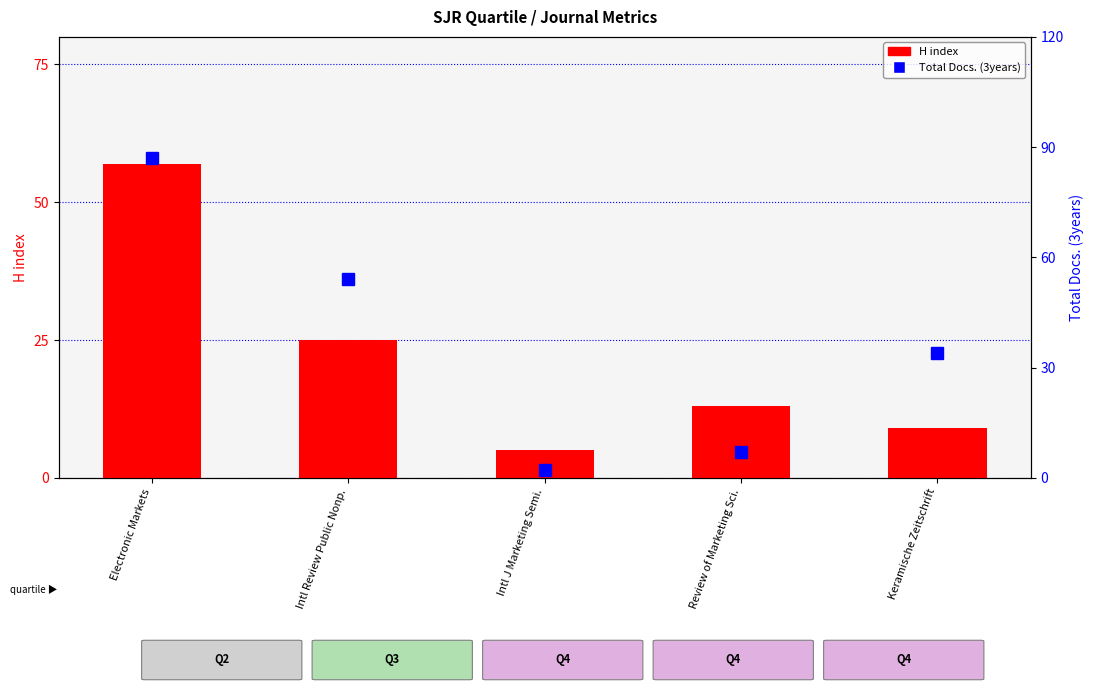

What is the spread (max minus min) of values at Review of Marketing Sci.?

6